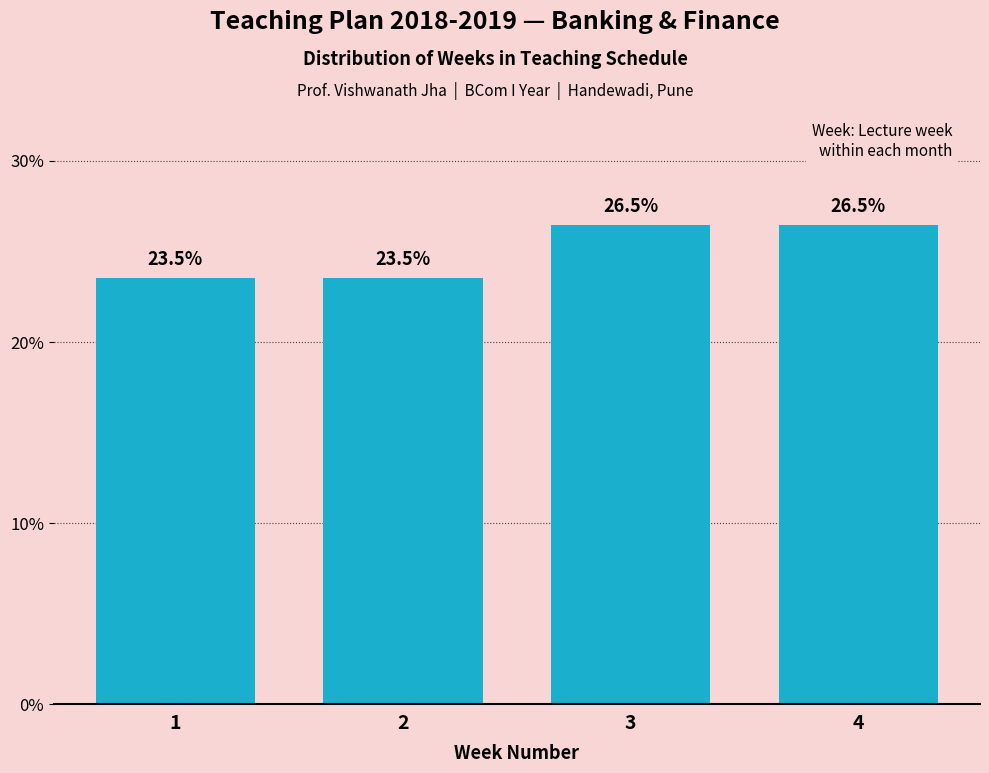

Reading right to left, transcribe all the data shown in this chart.

26.5	26.5	23.5	23.5